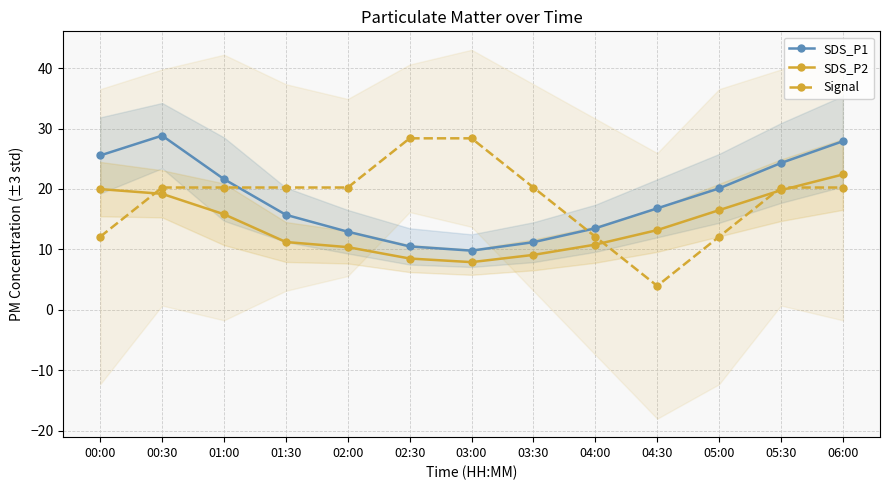

At which category is the sum across all series the highest?

06:00